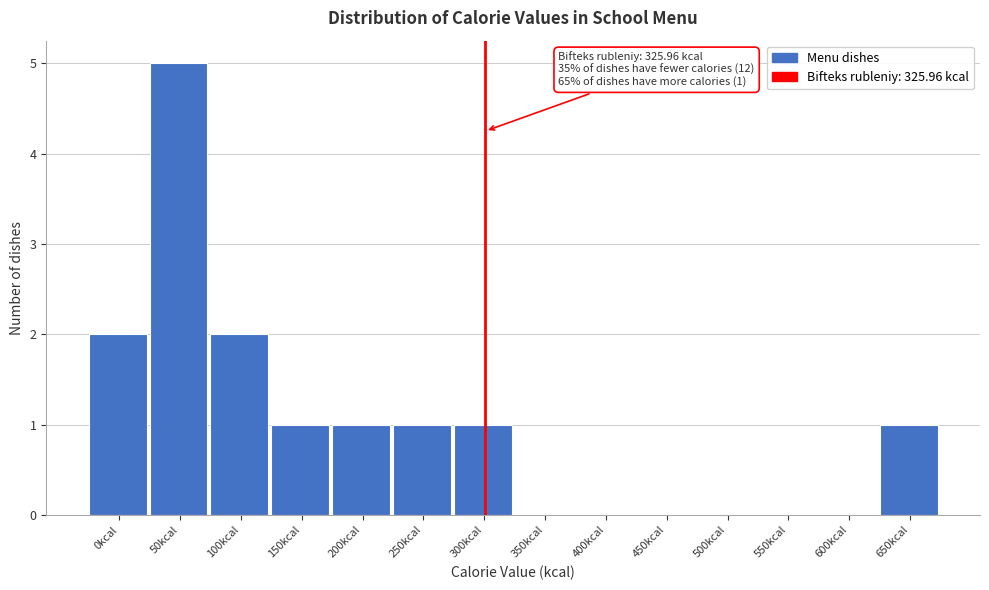

Reading left to right, list all the values displayed in this chart.

0kcal=2	50kcal=5	100kcal=2	150kcal=1	200kcal=1	250kcal=1	300kcal=1	350kcal=0	400kcal=0	450kcal=0	500kcal=0	550kcal=0	600kcal=0	650kcal=1